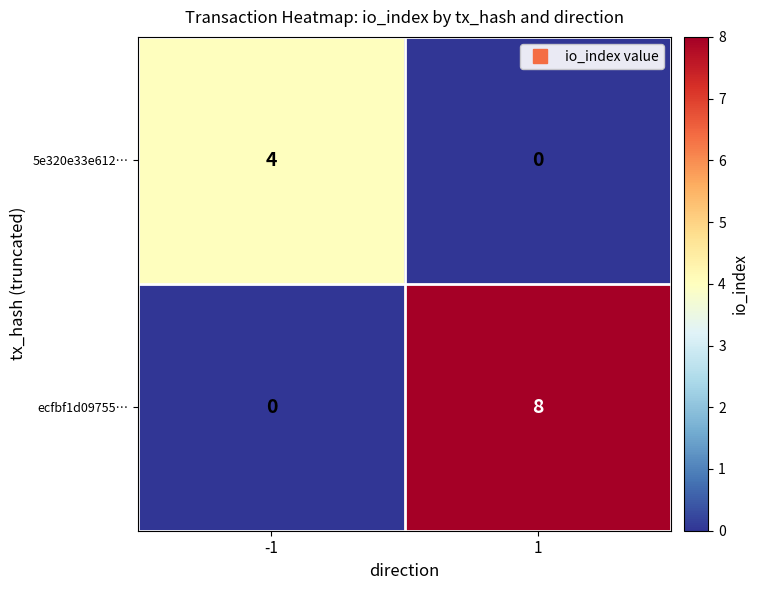

The ecfbf1d09755… series shows 3 at -1. True or false?

False